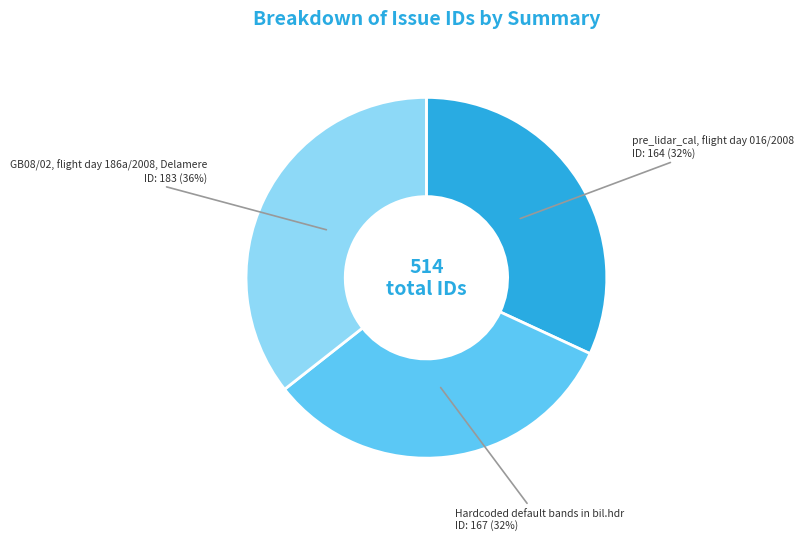

Do pre_lidar_cal, flight day 016/2008 and GB08/02, flight day 186a/2008, Delamere together represent more than half of the pie?

Yes